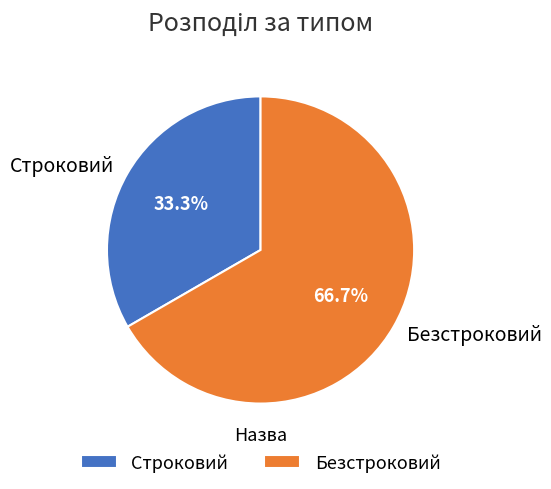

To the nearest percent, what is the average slice percentage?

50%